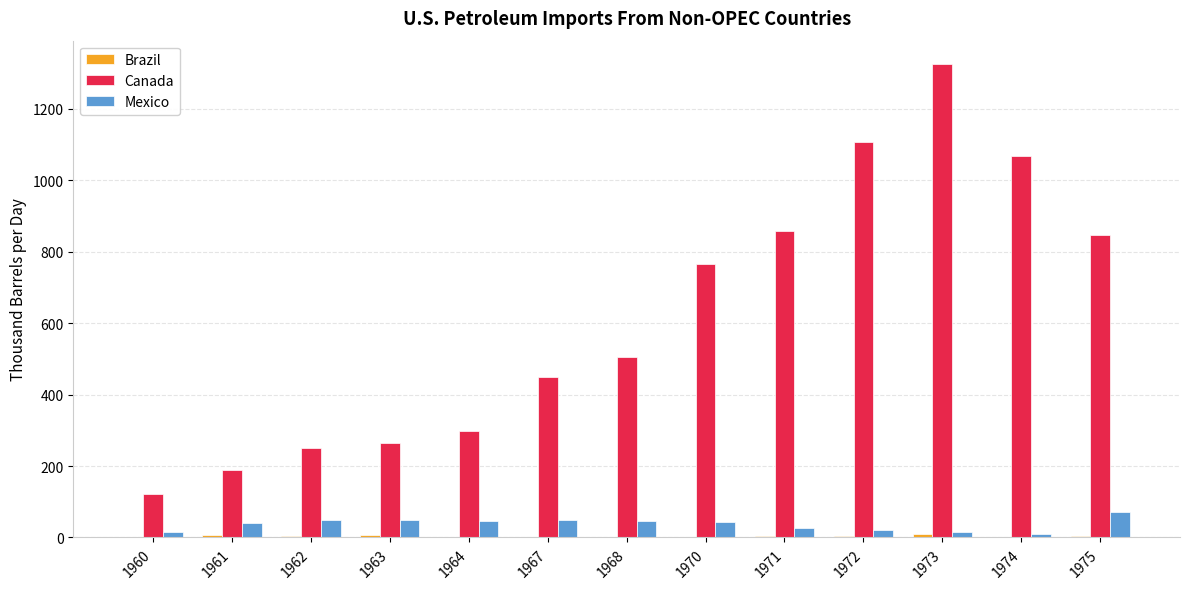

How many groups of bars are there?

13